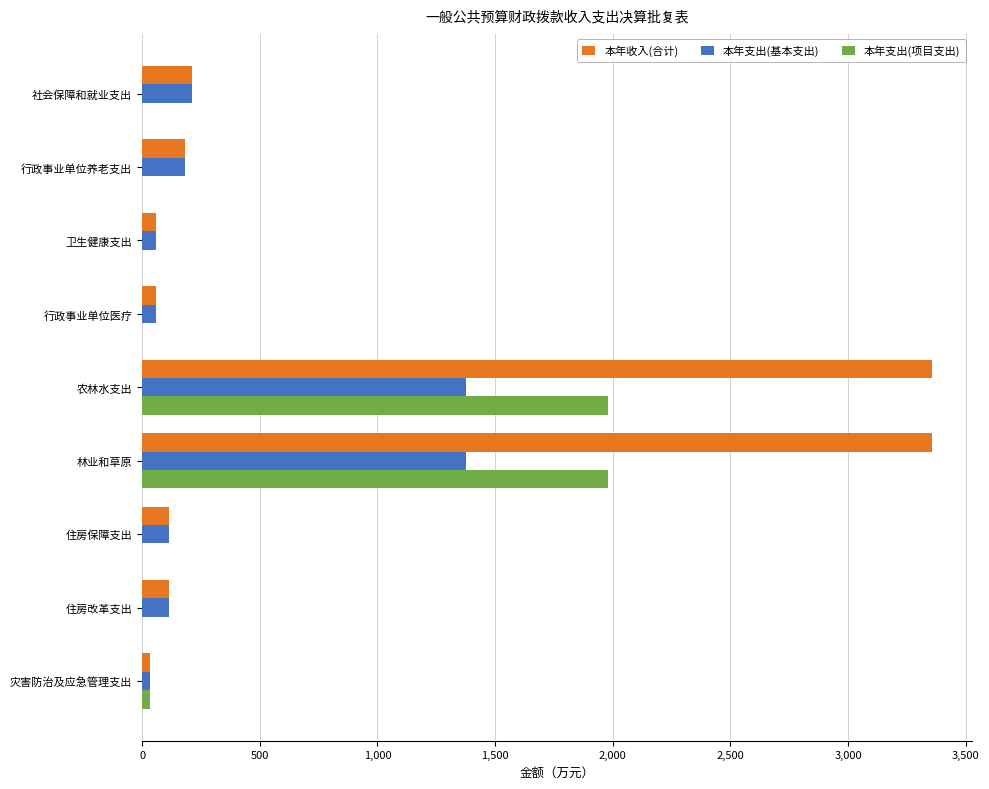

What is the sum of all 本年支出(基本支出) values?

3525.4